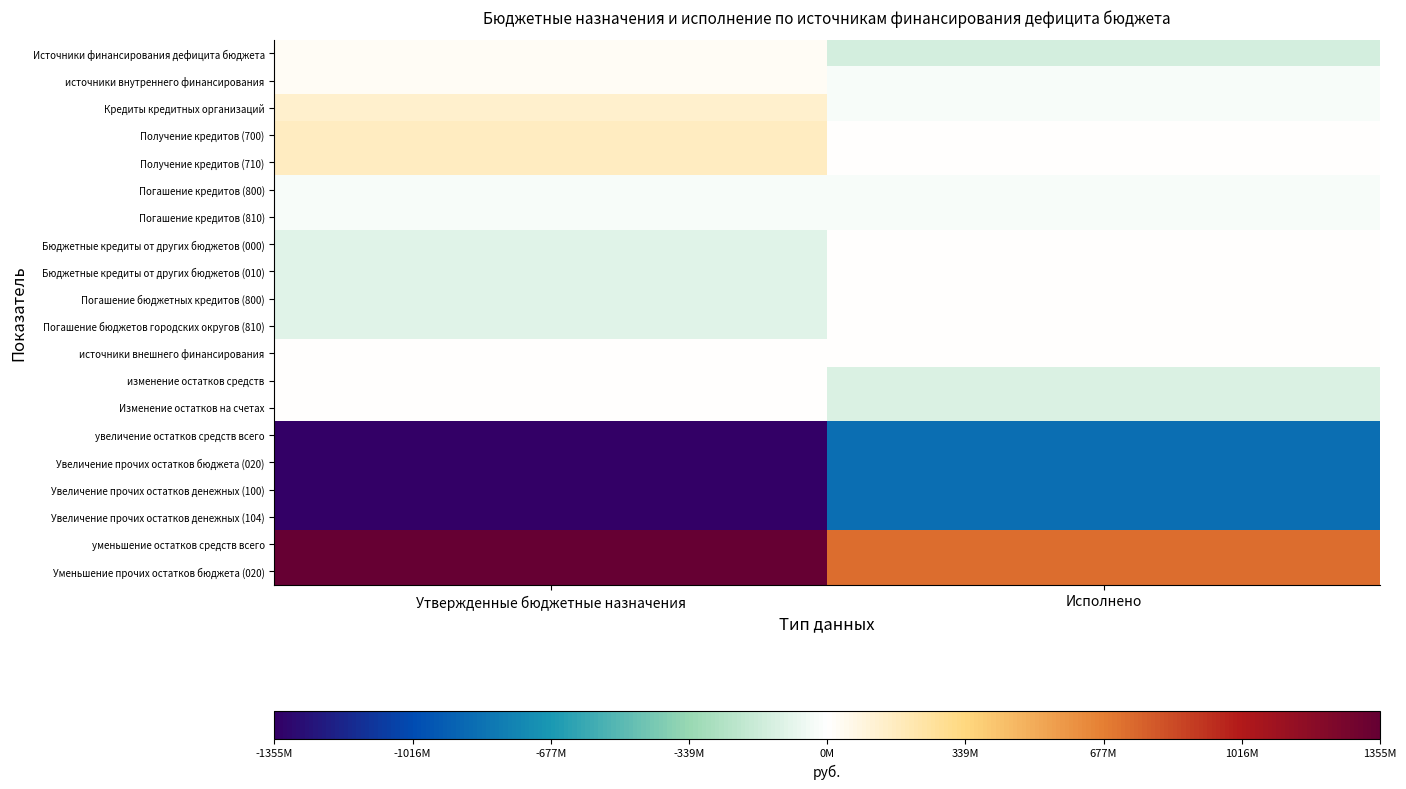

At which category is the sum across all series the highest?

Исполнено